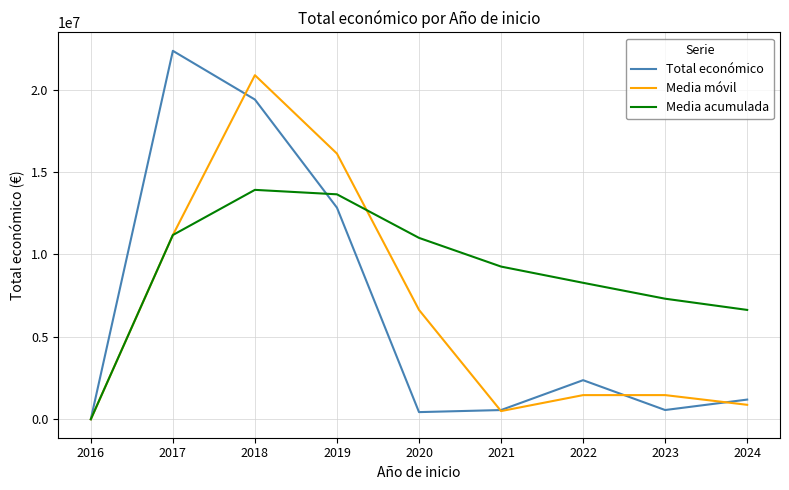

List the series in order of their peak value, lowest first.

Media acumulada, Media móvil, Total económico